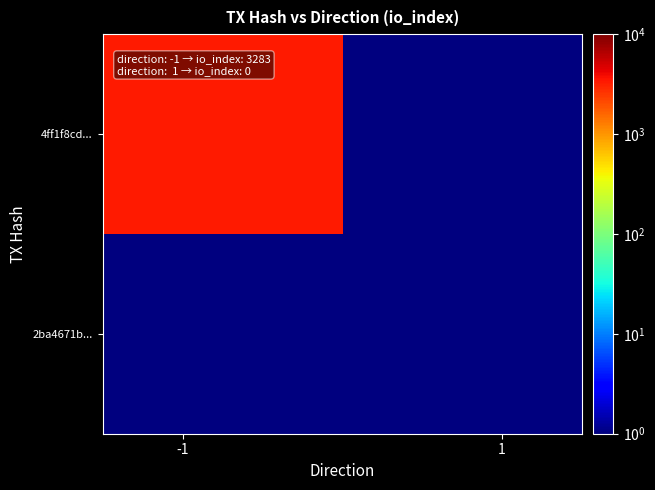

Reading left to right, what are all the values shown in this chart?

4ff1f8cd...: 3283.0	0.5
2ba4671b...: 0.5	0.5